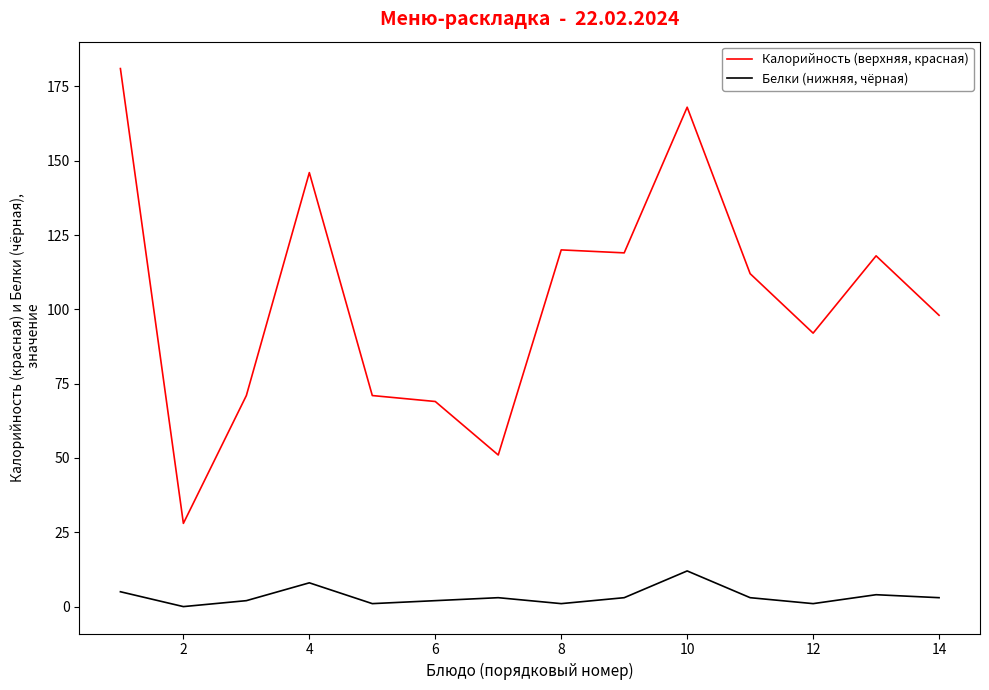

Which series has the largest range (max minus min)?

Калорийность (верхняя, красная)